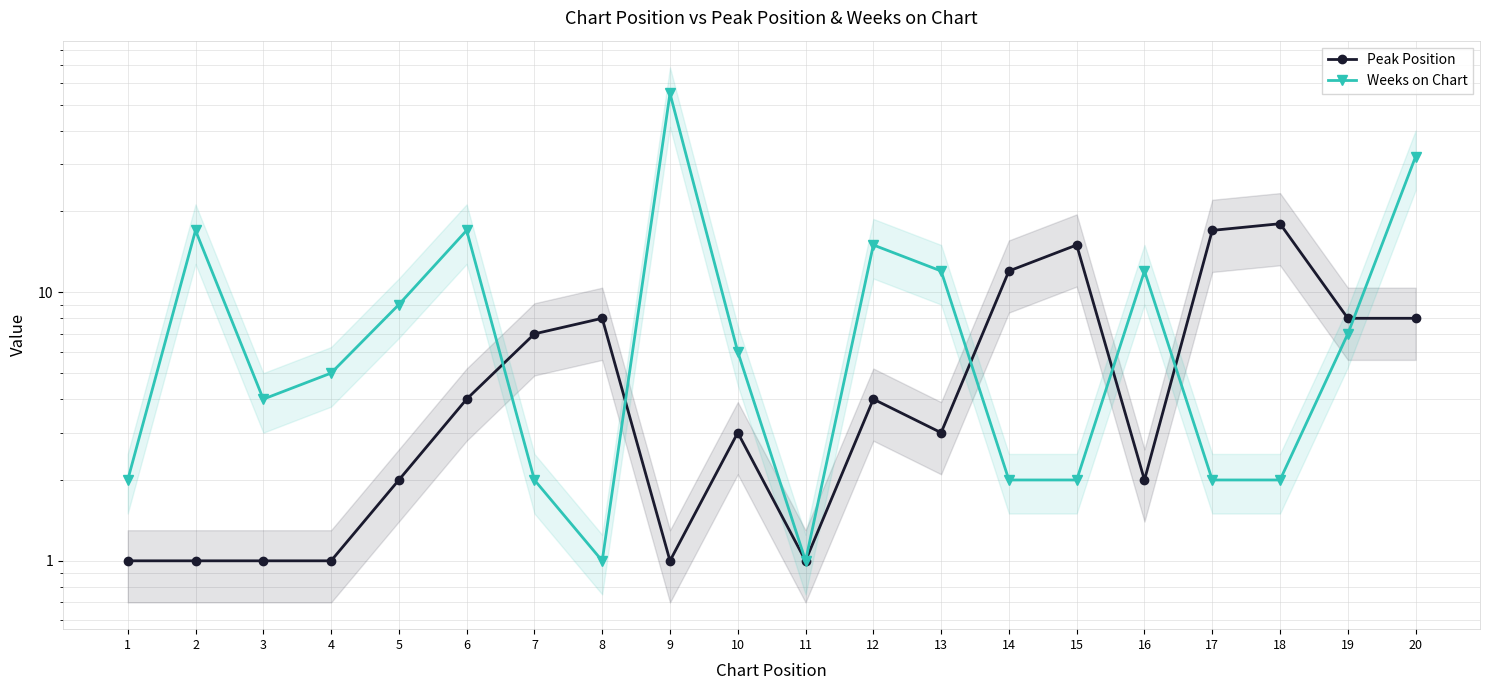

True or false: Peak Position and Weeks on Chart intersect in this chart.

True